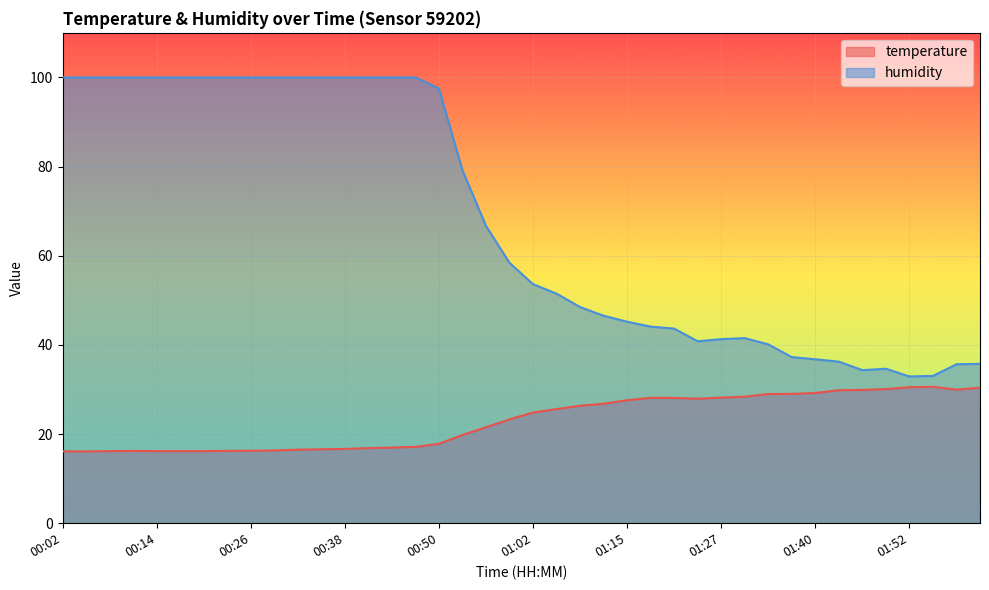

What position from the left is 01:21?

27